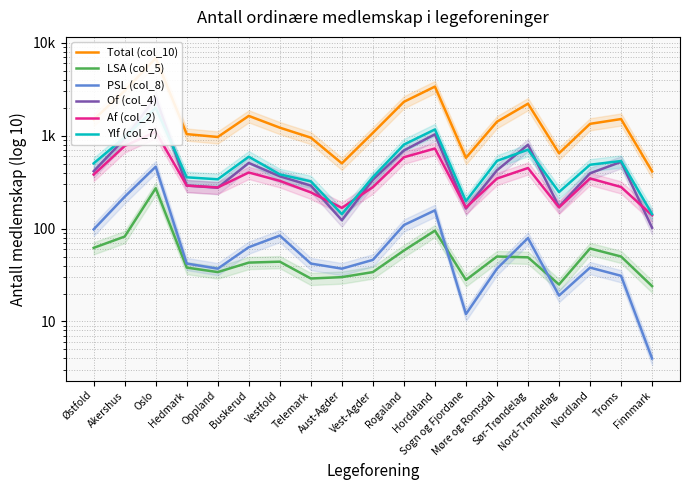

The value of Total (col_10) at Telemark is 951. True or false?

True